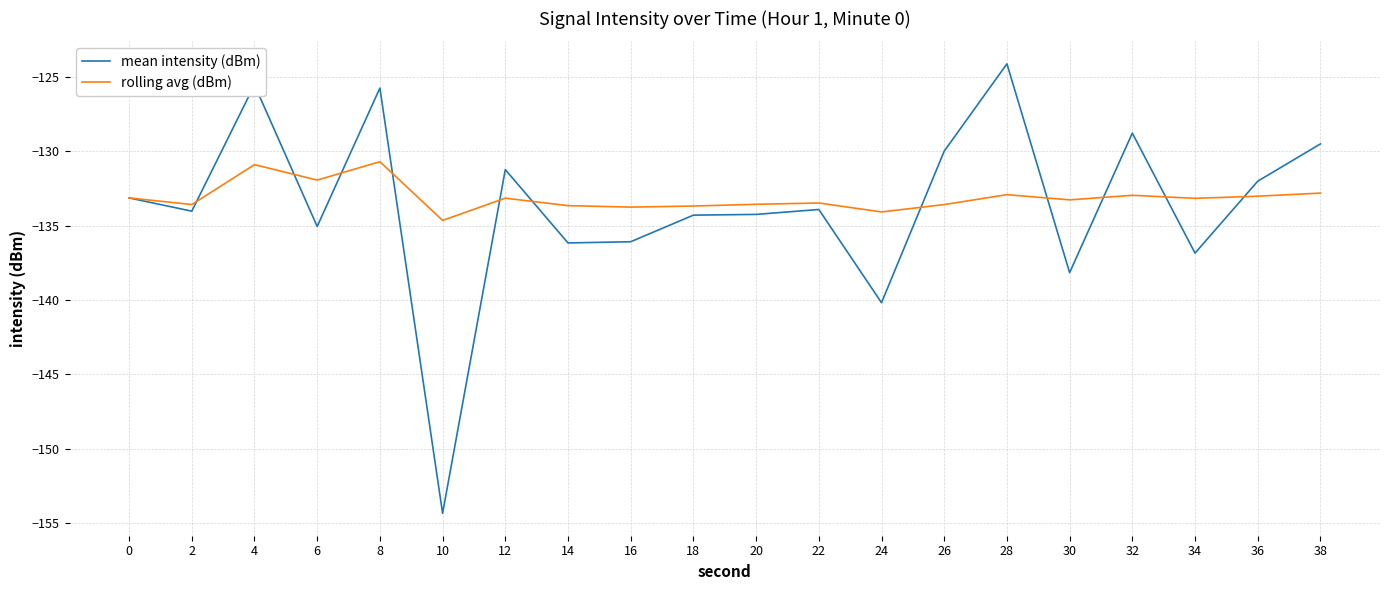

Where does the rolling avg (dBm) series first go above -133?

4